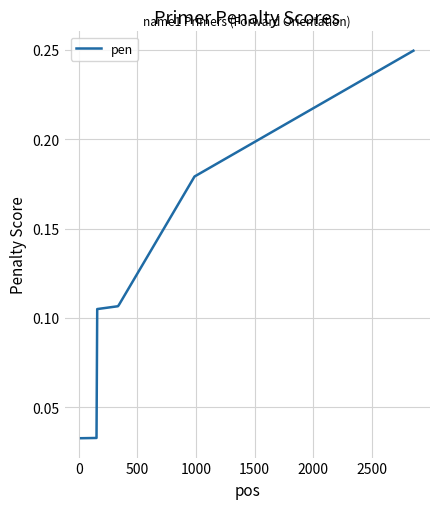

What is the sum of all values?

0.8